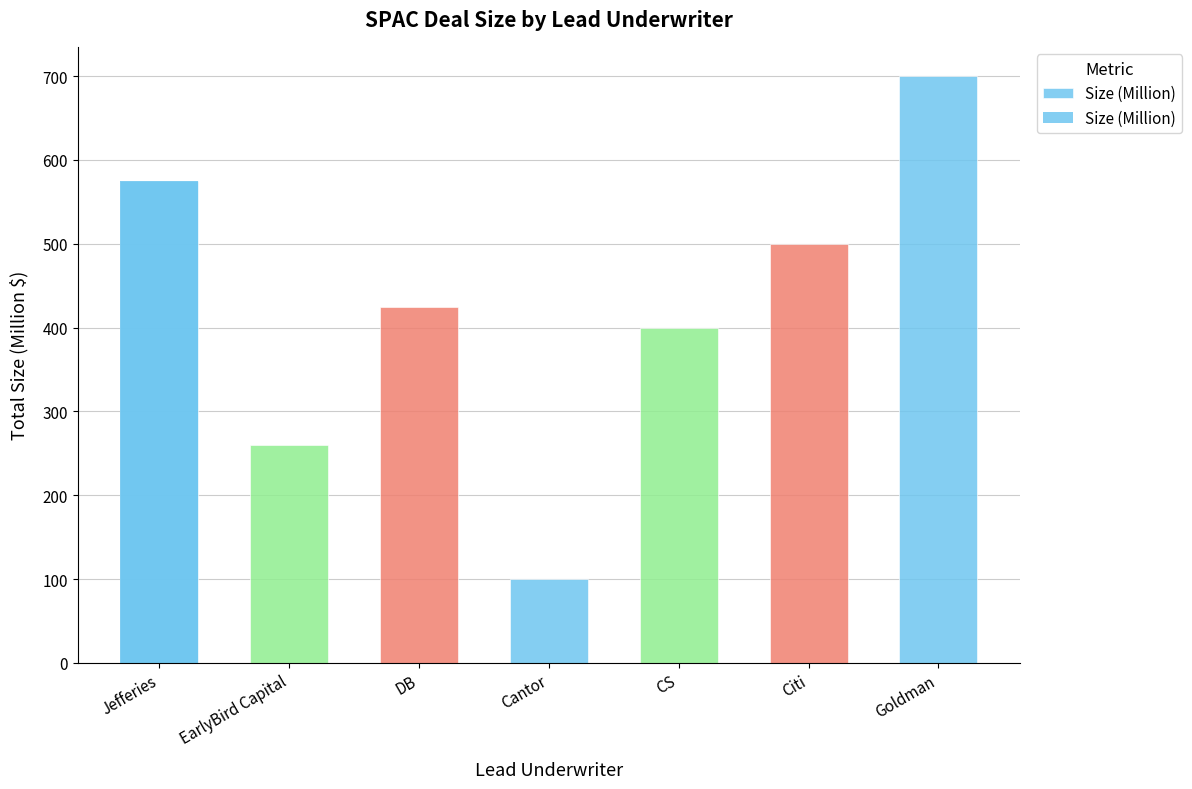

At which category does the chart reach its minimum across all series?

Cantor